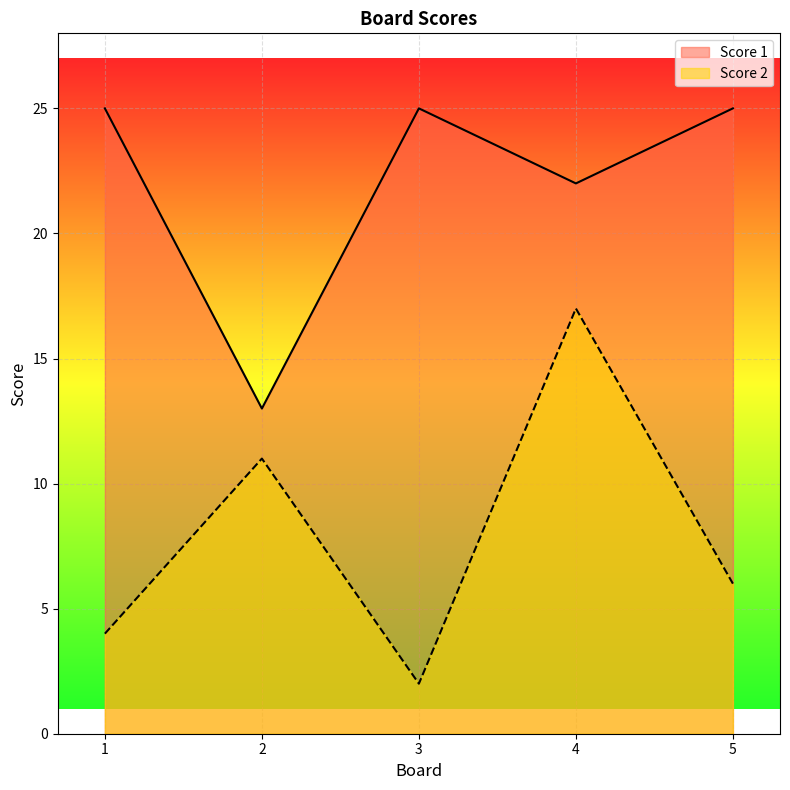

Is it true that Score 1 equals 13 at 2?

True